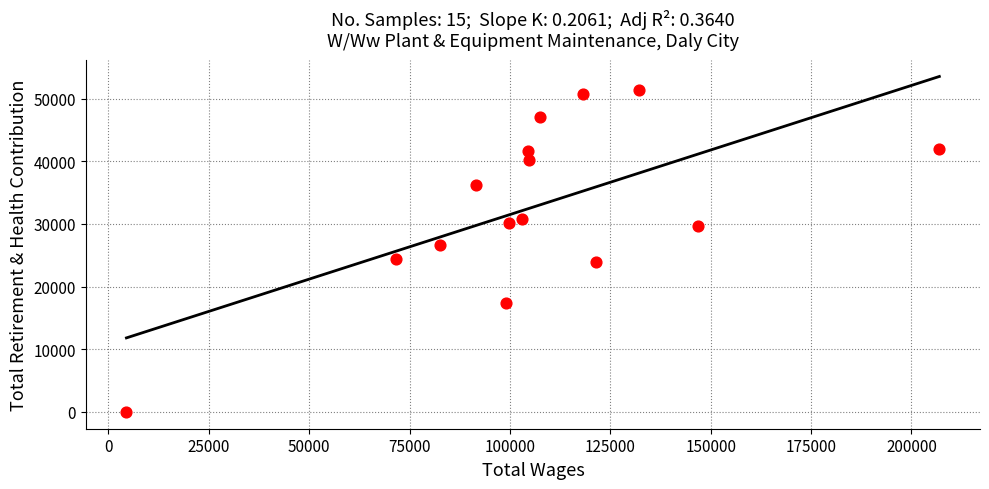

What is the range of X values (max minus min)?

202471